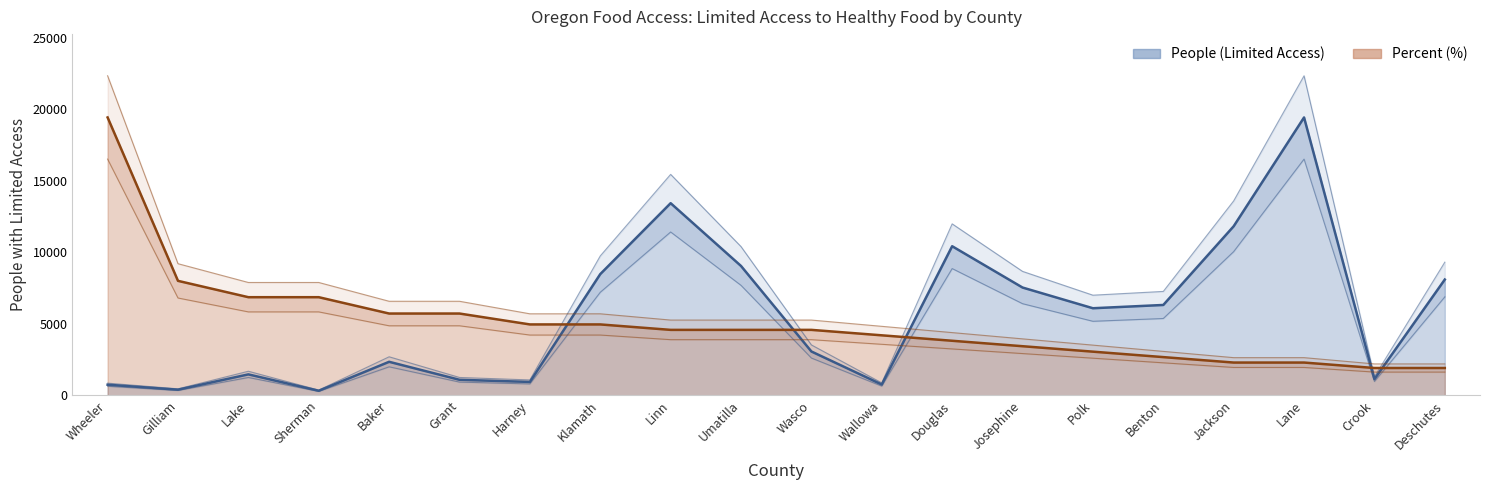

Reading left to right, list all the values displayed in this chart.

People (Limited Access): 736.0	389.0	1460.0	313.0	2340.0	1081.0	931.0	8478.0	13442.0	9047.0	3062.0	750.0	10430.0	7538.0	6089.0	6318.0	11827.0	19443.0	1129.0	8098.0
Value (Percent): 19443.0	8005.9	6862.2	6862.2	5718.5	5718.5	4956.1	4956.1	4574.8	4574.8	4574.8	4193.6	3812.4	3431.1	3049.9	2668.6	2287.4	2287.4	1906.2	1906.2